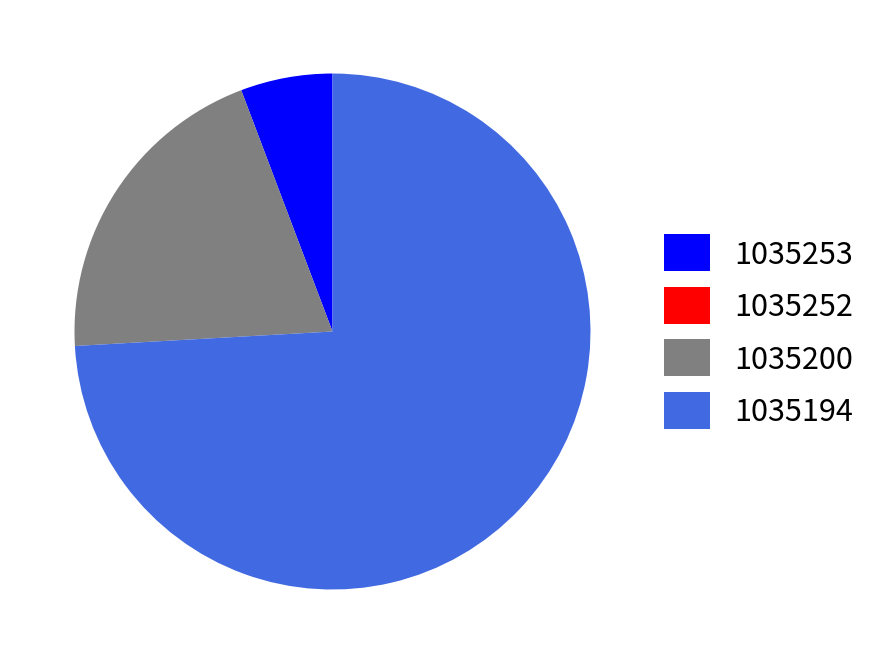

Is it true that 1035253 is 6% of the pie?

True